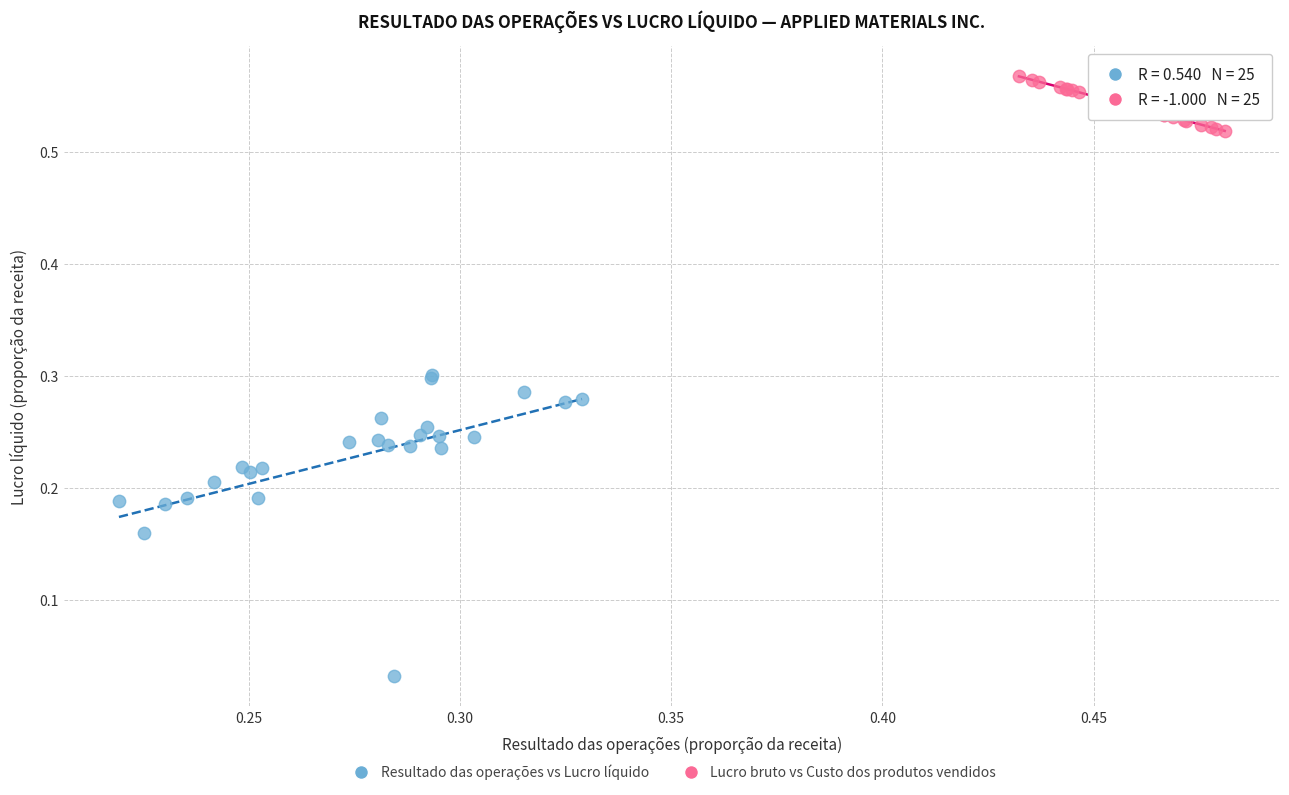

Which series has the widest spread of Y values?

Resultado das operações vs Lucro líquido